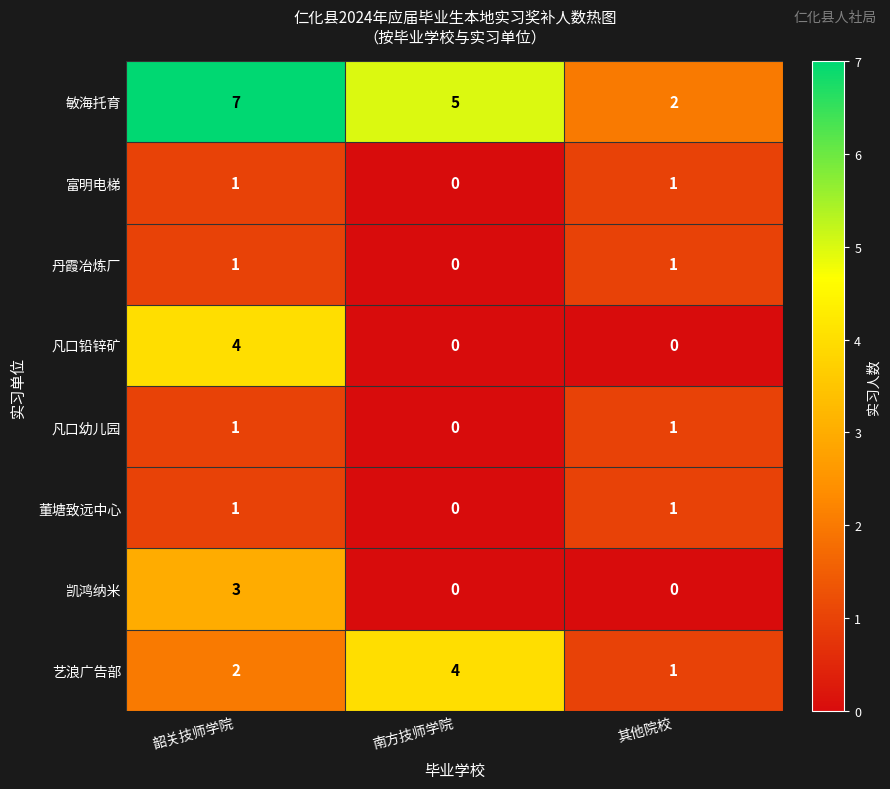

At which label does 丹霞冶炼厂 reach its minimum?

其他院校